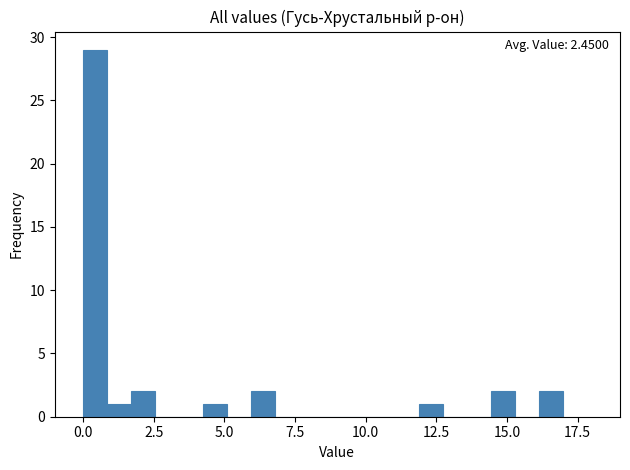

Read against the x-axis, roughly where is the centre of the tallest bar?

0.5